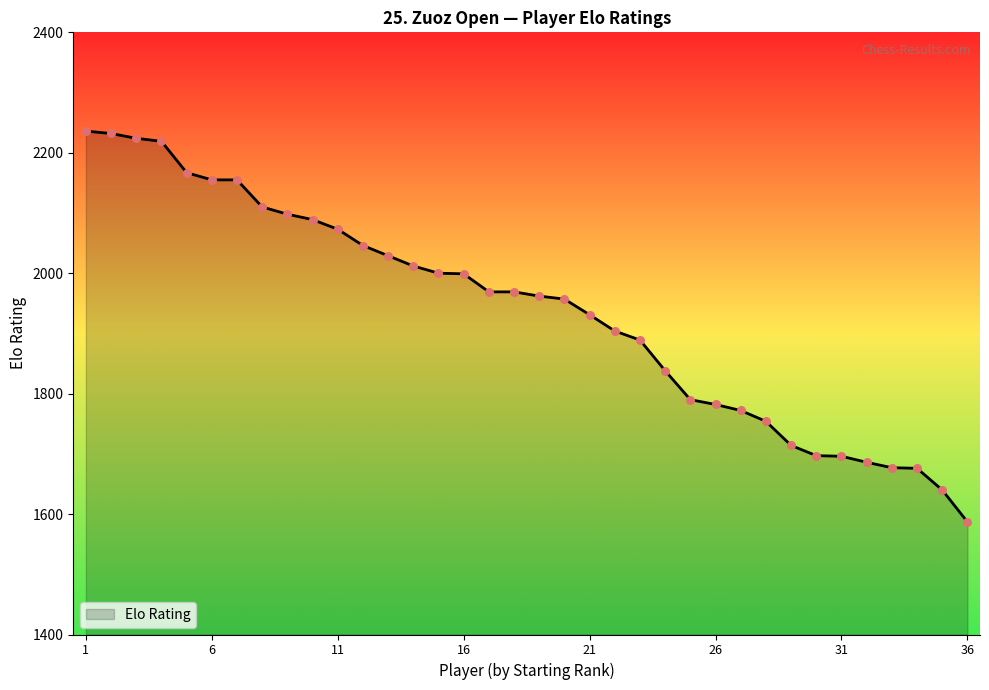

What is the greatest value displayed?

2236